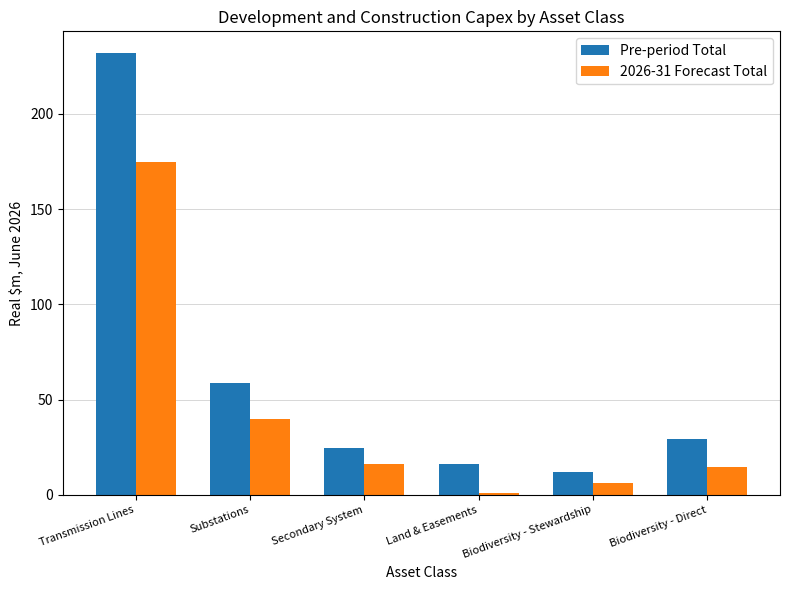

What are all the series names shown in the legend?

Pre-period Total, 2026-31 Forecast Total